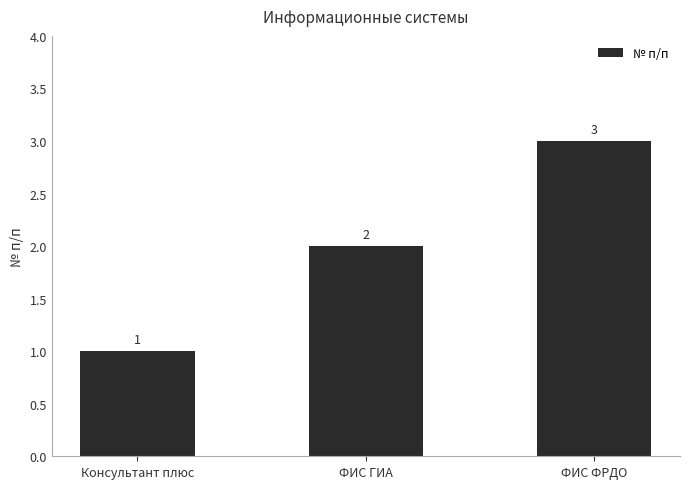

What is the label of the 1st bar from the left?

Консультант плюс